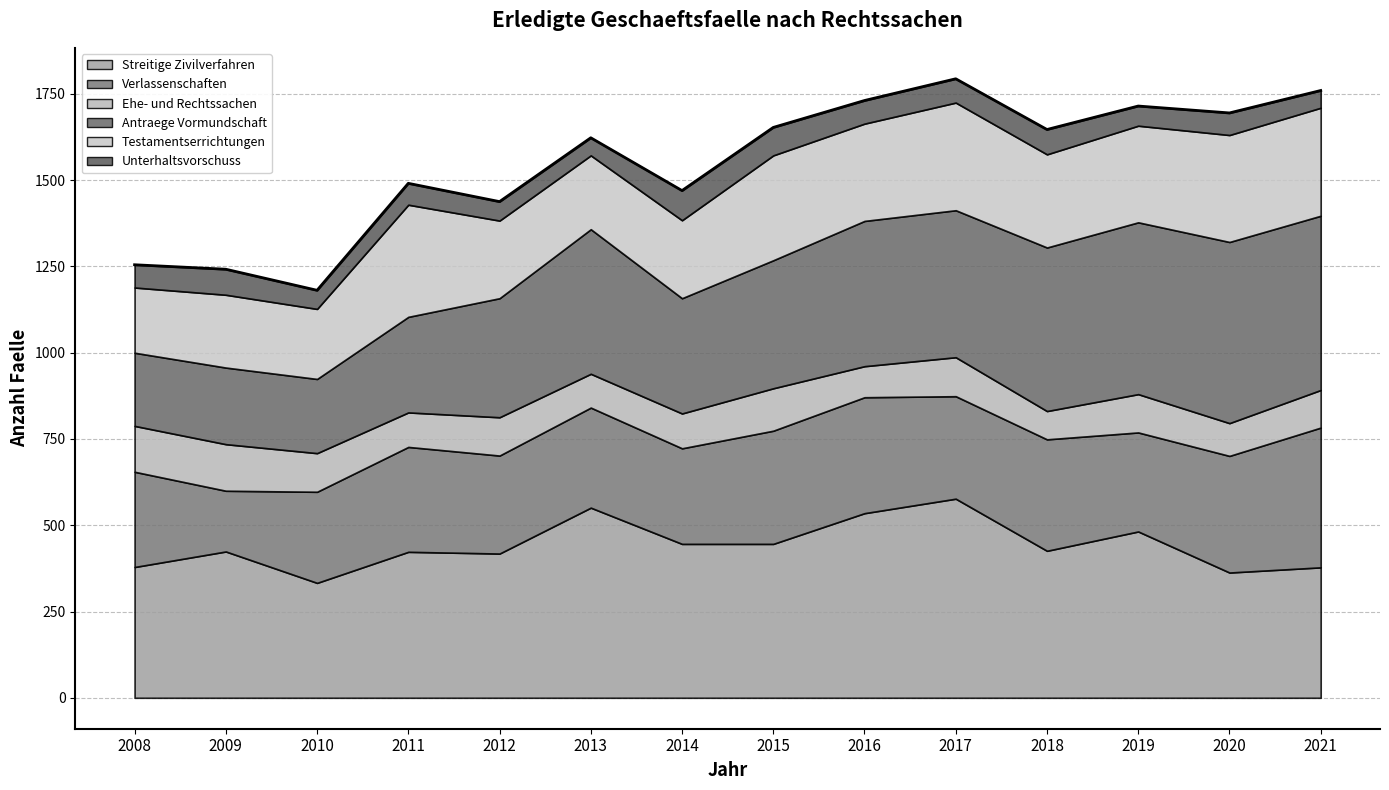

Reading left to right, what are all the values shown in this chart?

Streitige Zivilverfahren: 2008=379	2009=424	2010=333	2011=423	2012=418	2013=551	2014=446	2015=446	2016=535	2017=577	2018=426	2019=482	2020=363	2021=378
Verlassenschaften: 2008=276	2009=176	2010=264	2011=304	2012=284	2013=290	2014=277	2015=328	2016=336	2017=297	2018=323	2019=287	2020=338	2021=405
Ehe- und Rechtssachen: 2008=133	2009=135	2010=112	2011=100	2012=111	2013=98	2014=101	2015=123	2016=90	2017=113	2018=82	2019=111	2020=95	2021=109
Antraege Vormundschaft: 2008=212	2009=222	2010=215	2011=277	2012=345	2013=419	2014=334	2015=371	2016=421	2017=426	2018=474	2019=498	2020=525	2021=505
Testamentserrichtungen: 2008=189	2009=211	2010=203	2011=325	2012=225	2013=214	2014=226	2015=304	2016=282	2017=312	2018=270	2019=280	2020=310	2021=313
Unterhaltsvorschuss: 2008=66	2009=74	2010=54	2011=62	2012=55	2013=51	2014=86	2015=81	2016=67	2017=69	2018=72	2019=57	2020=64	2021=50